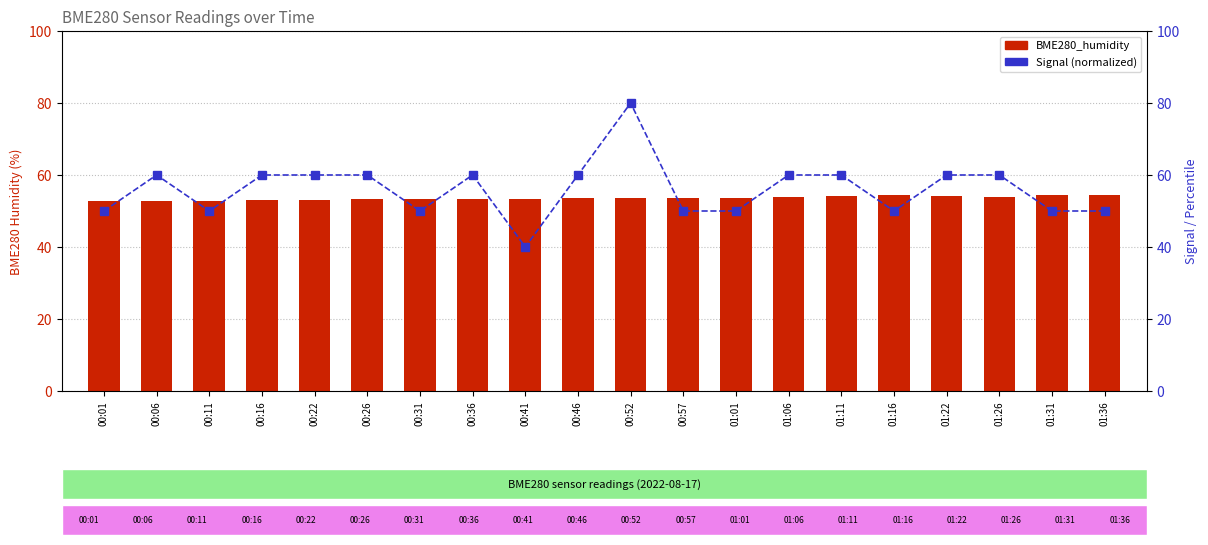

Which series has the largest total across all categories?

Signal (percentile)